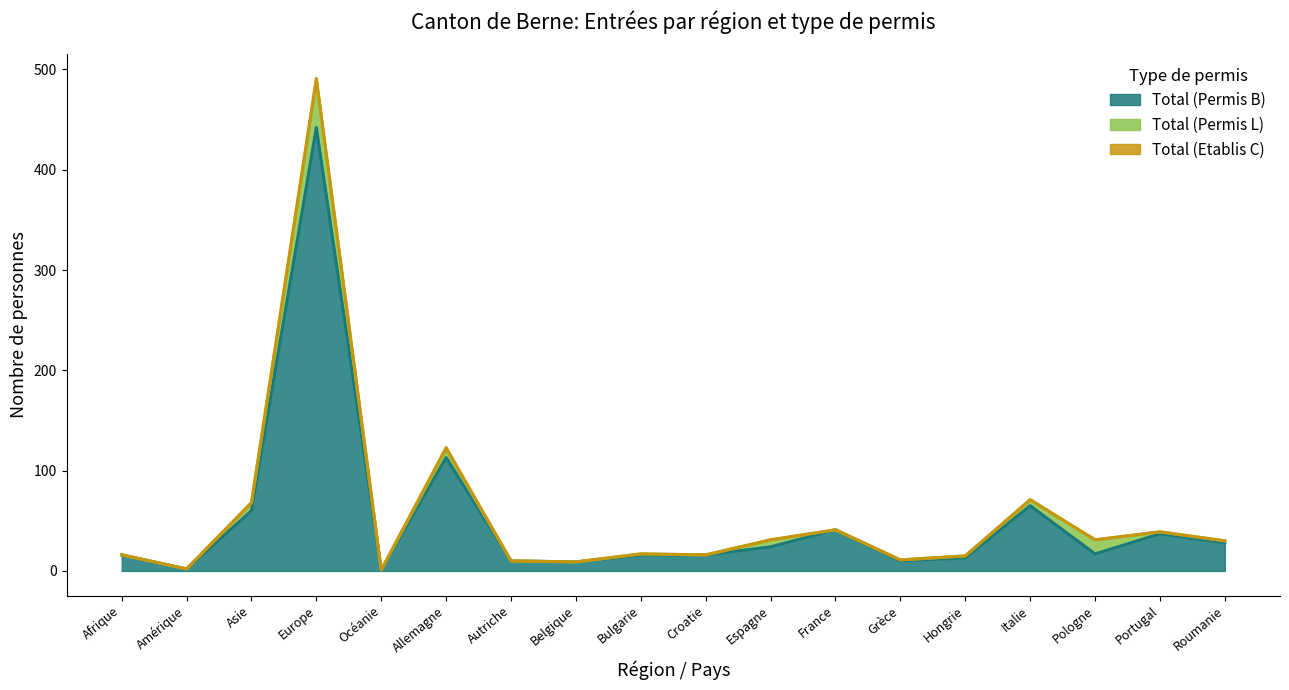

Where is Total (Etablis C) nearest to the value 1?

Afrique